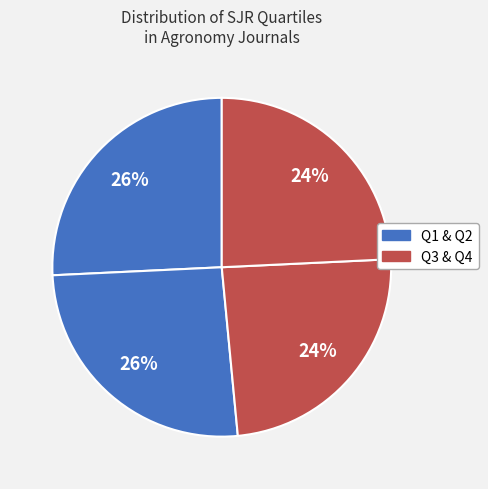

How many segments does this pie chart have?

4